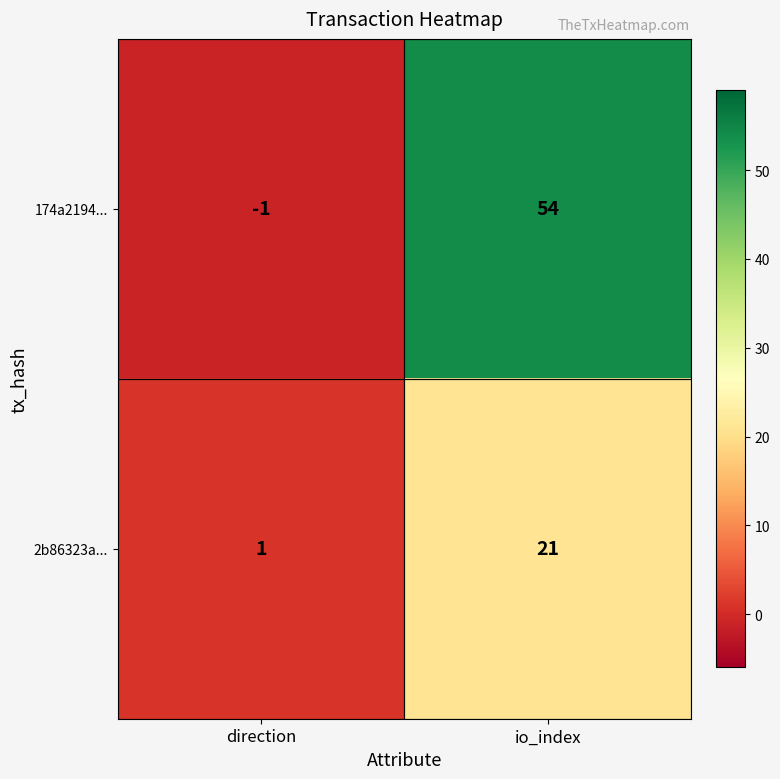

How many categories are shown in the chart?

2